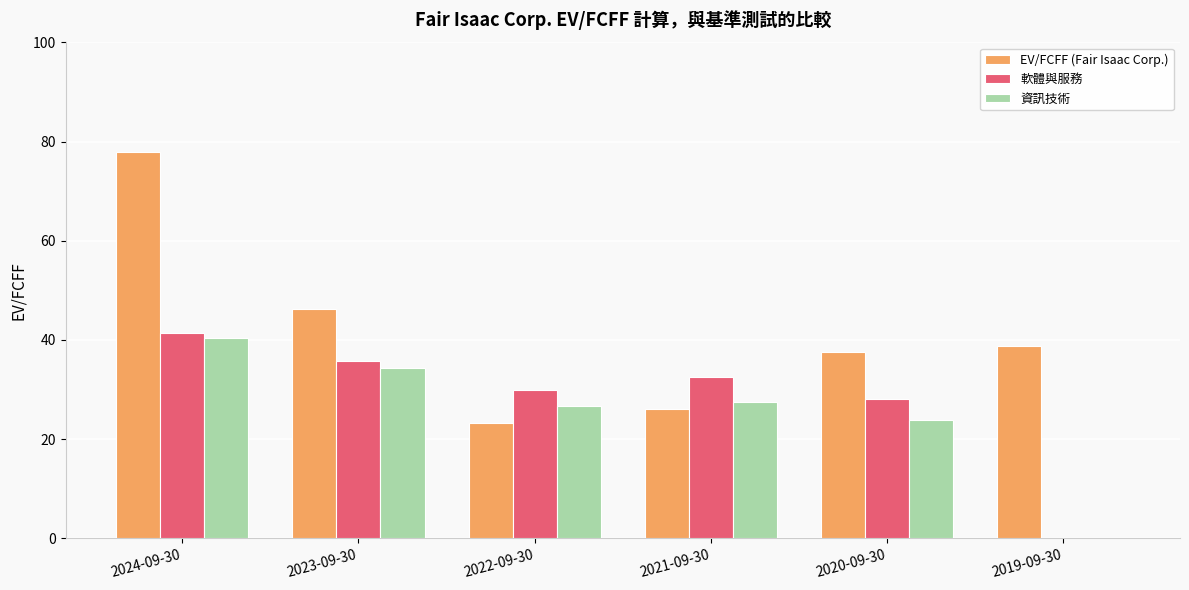

What are all the series names shown in the legend?

EV/FCFF (Fair Isaac Corp.), 軟體與服務, 資訊技術